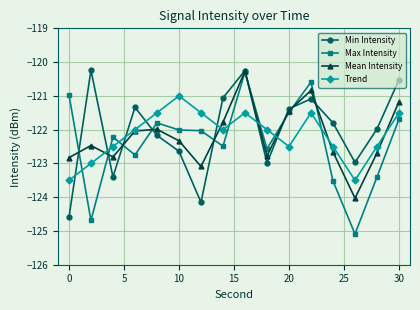

True or false: Min Intensity and Trend intersect in this chart.

True